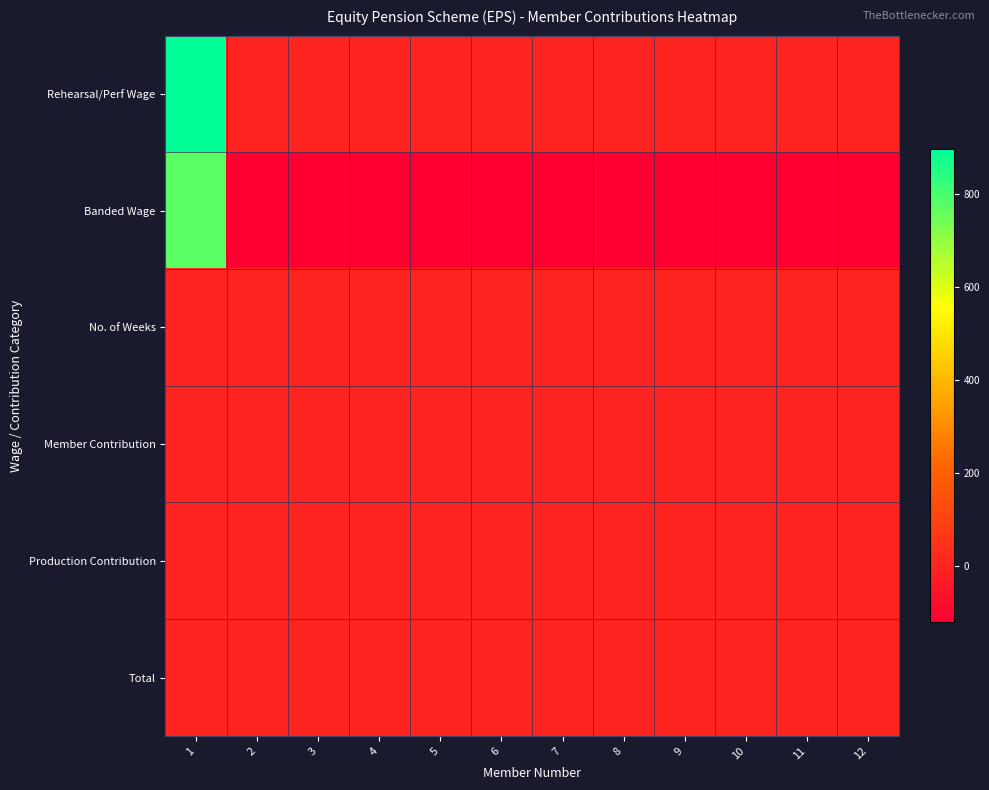

Which has a higher value, 3 or 1?

1